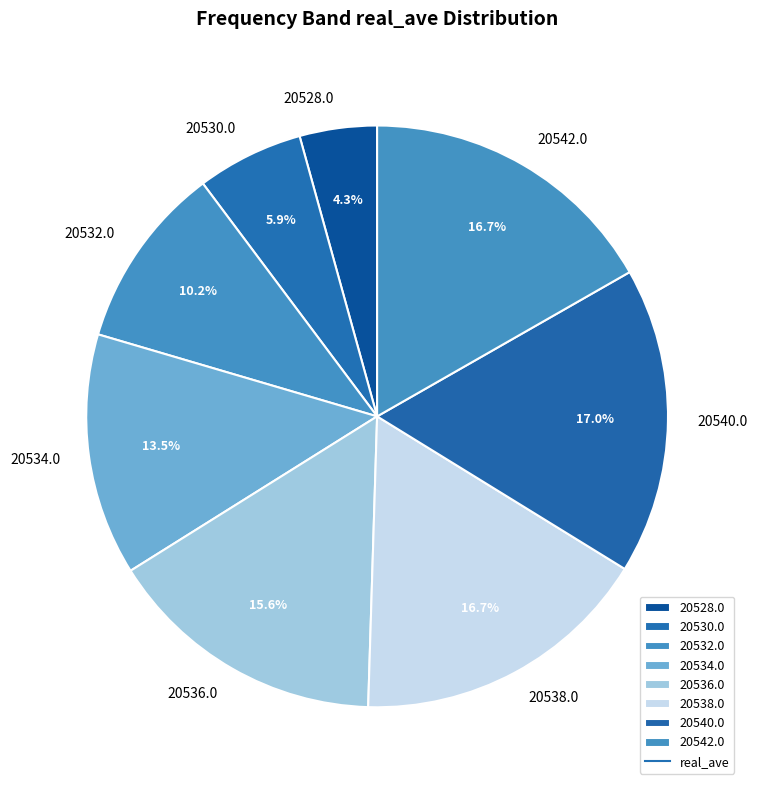

What percentage is the 20542.0 slice, to the nearest percent?

17%